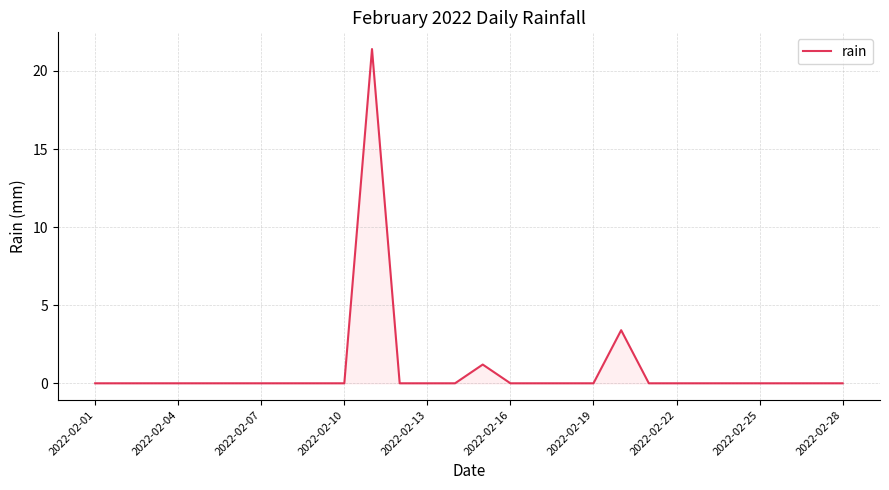

What is the difference between the maximum and minimum values?

21.4